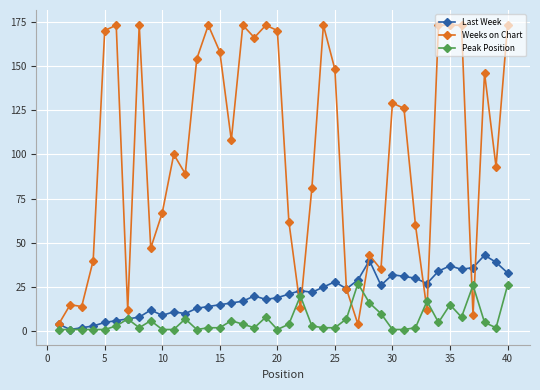

Does the chart have visible grid lines?

Yes